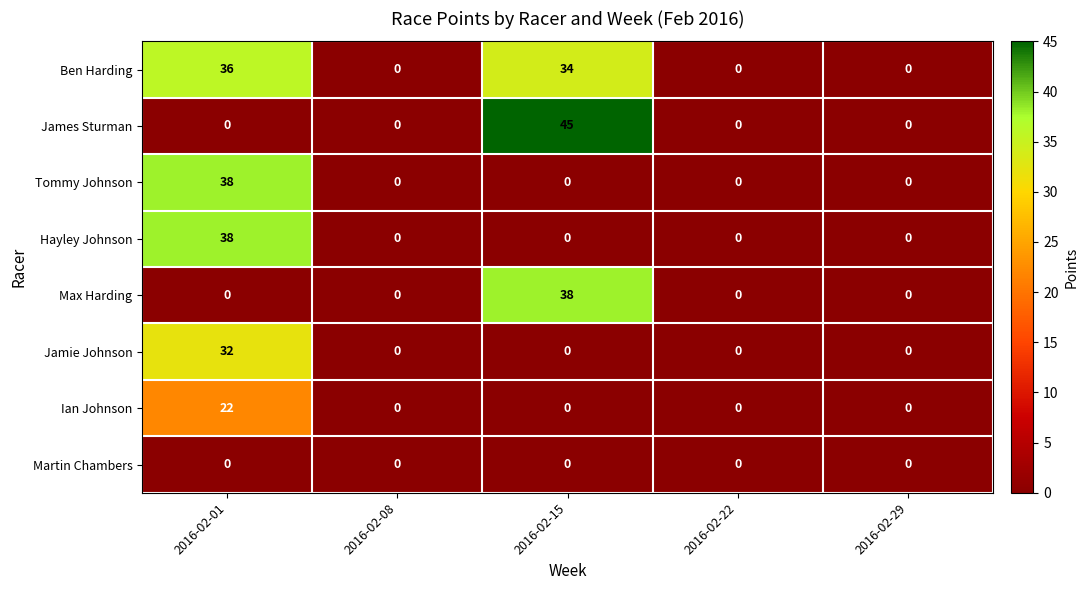

What is the difference between the maximum and minimum values in the Hayley Johnson series?

38